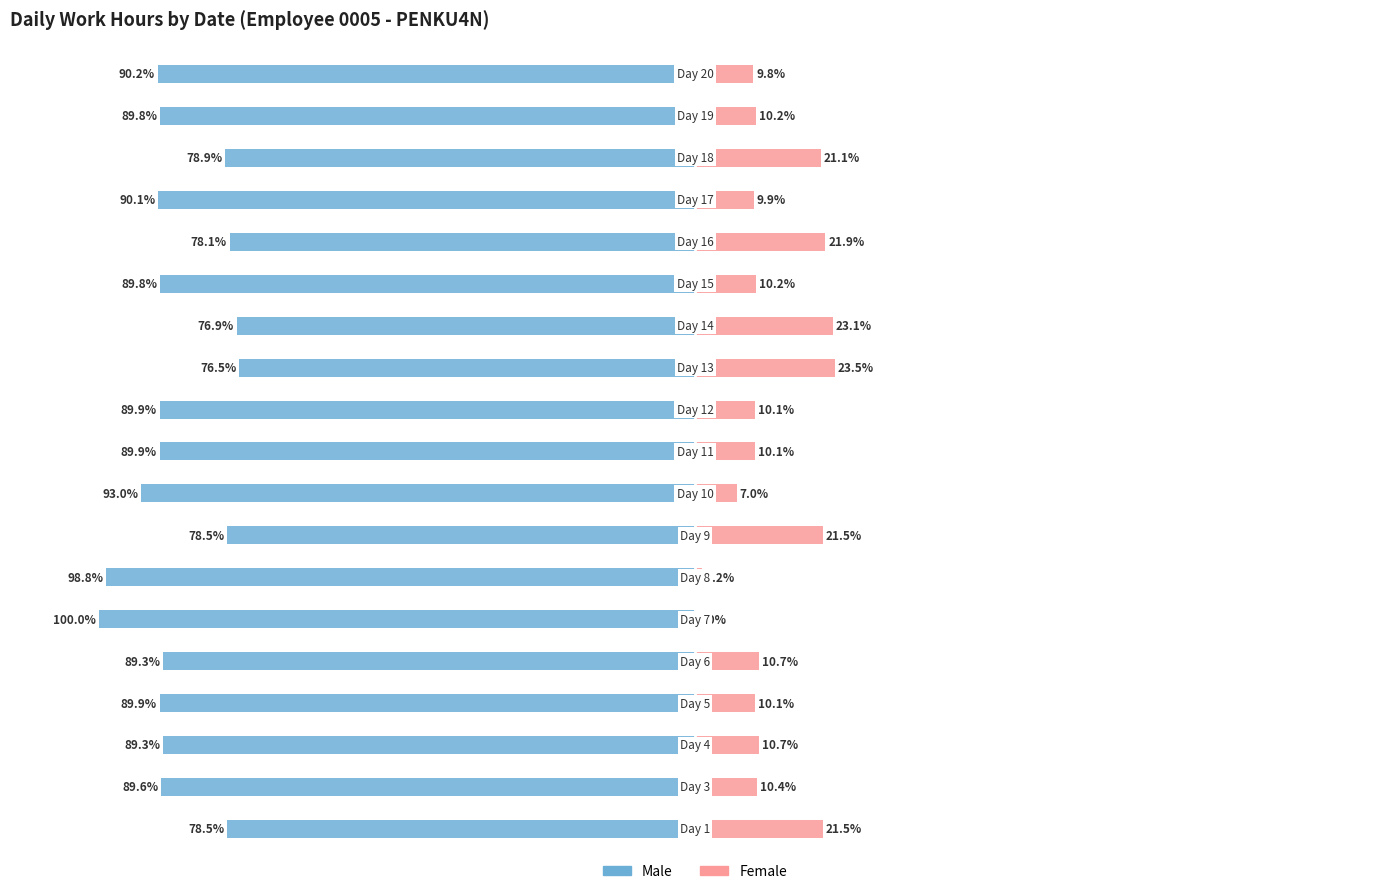

Reading right to left, list all the values displayed in this chart.

Male: 18=-90.2	17=-89.8	16=-78.9	15=-90.1	14=-78.1	13=-89.8	12=-76.9	11=-76.5	10=-89.9	9=-89.9	8=-93.0	7=-78.5	6=-98.8	5=-100.0	4=-89.3	3=-89.9	2=-89.3	1=-89.6	0=-78.5
Female: 18=9.8	17=10.2	16=21.1	15=9.9	14=21.9	13=10.2	12=23.1	11=23.5	10=10.1	9=10.1	8=7.0	7=21.5	6=1.2	5=0.0	4=10.7	3=10.1	2=10.7	1=10.4	0=21.5